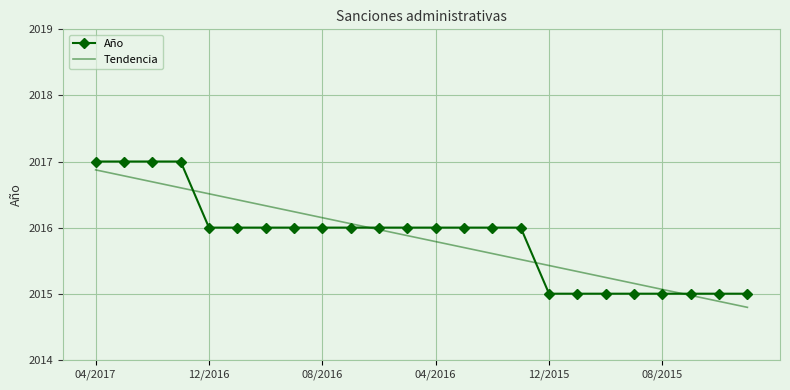

List the series in order of their peak value, lowest first.

Tendencia, Año